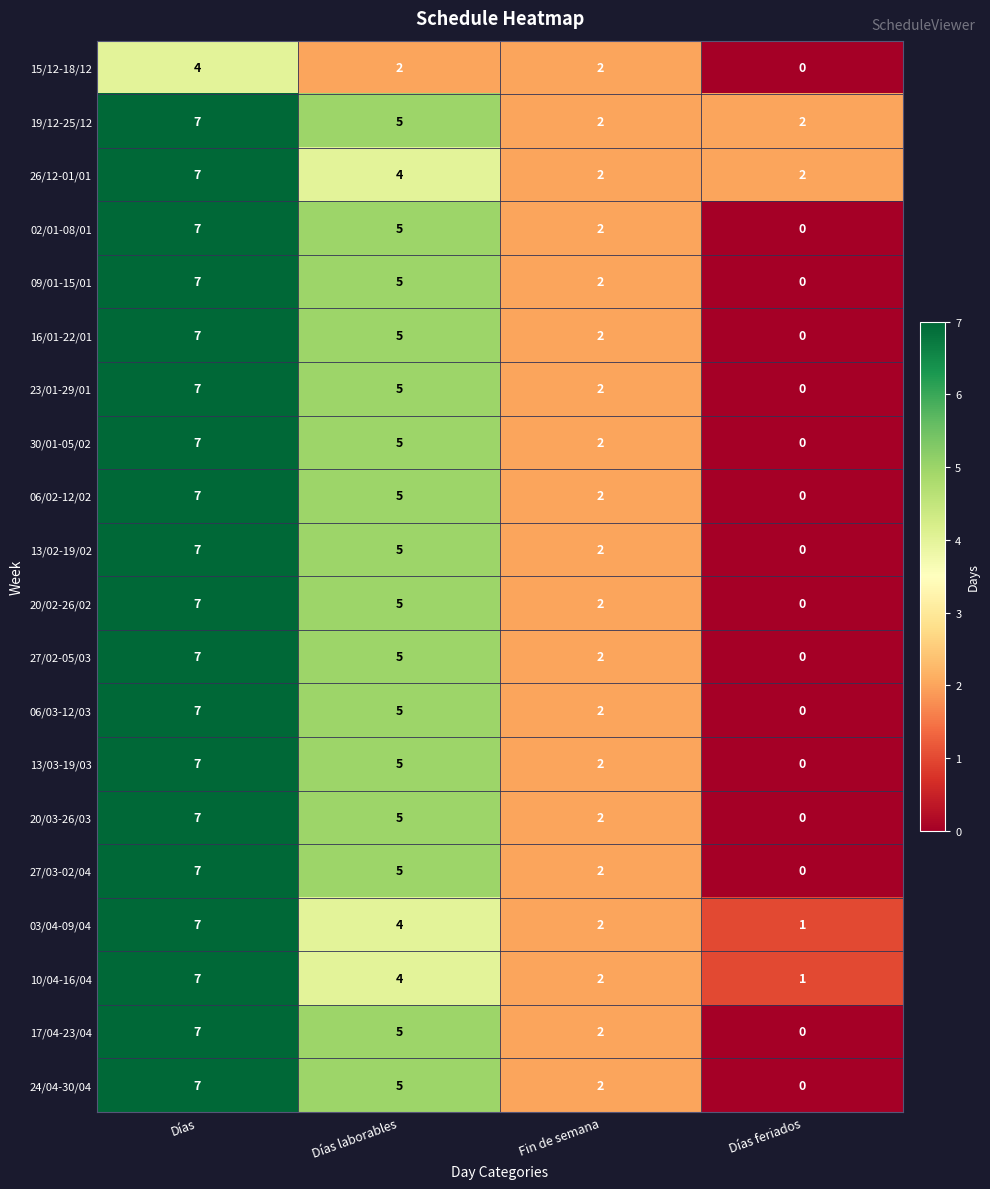

Where is 16/01-22/01 nearest to the value 3?

Fin de semana